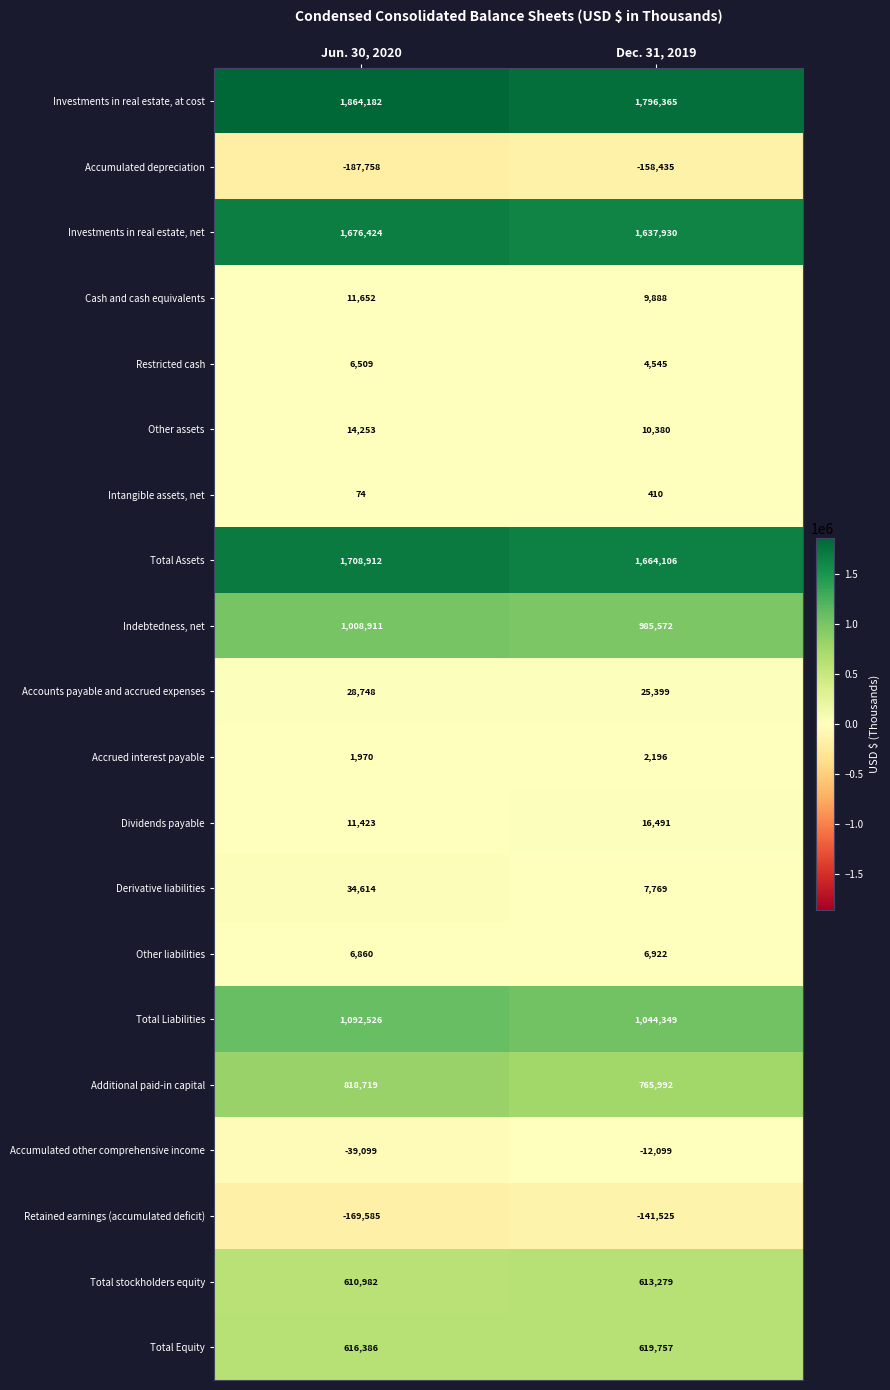

The value of Investments in real estate, at cost at Dec. 31, 2019 is 3160304. True or false?

False